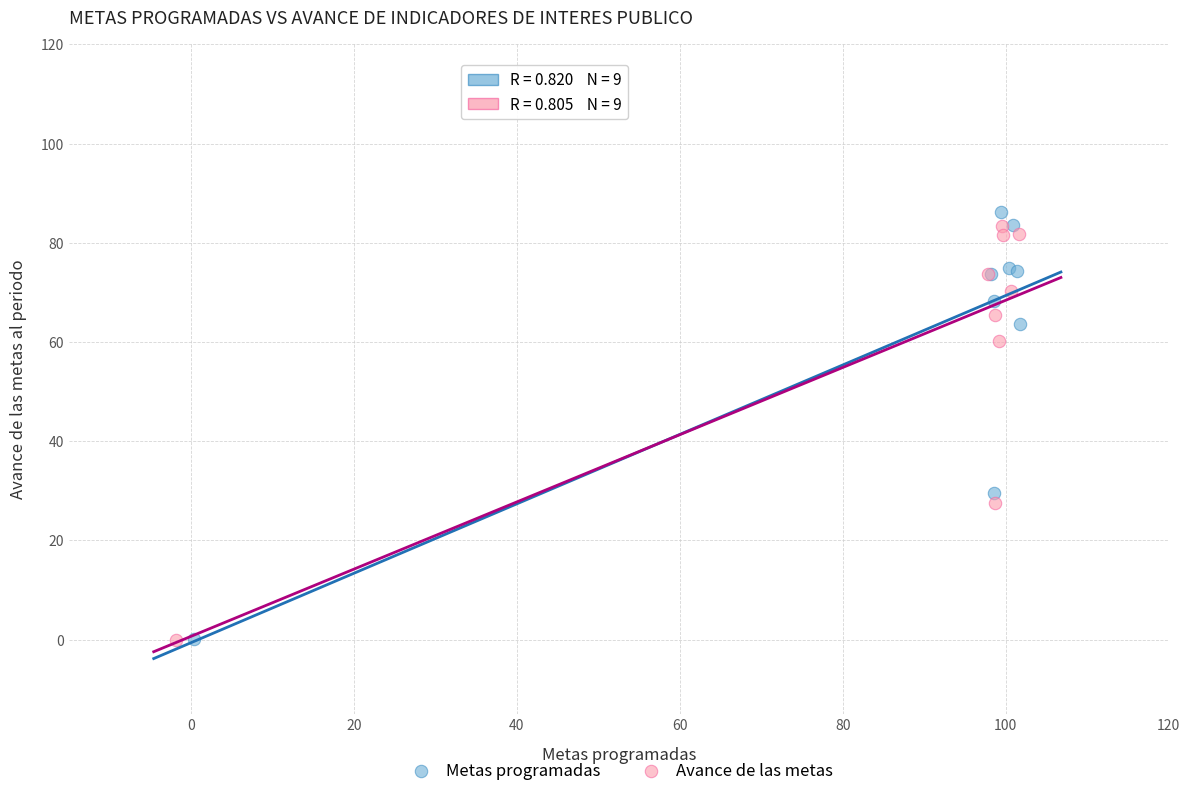

Which series reaches the maximum Y coordinate?

Metas programadas